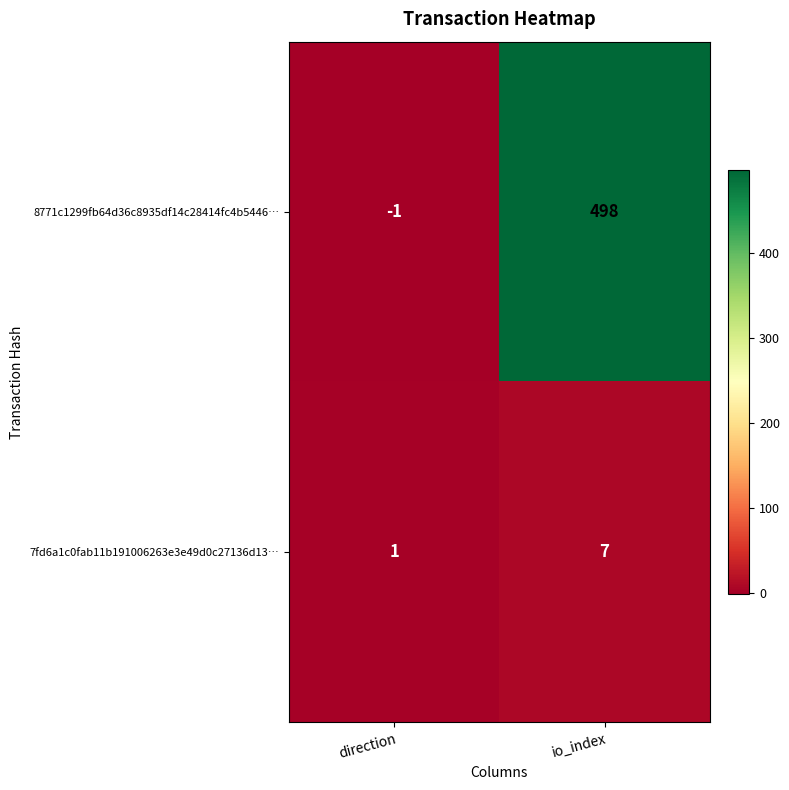

The 8771c1299fb64d36c8935df14c28414fc4b5446… series shows 771 at io_index. True or false?

False